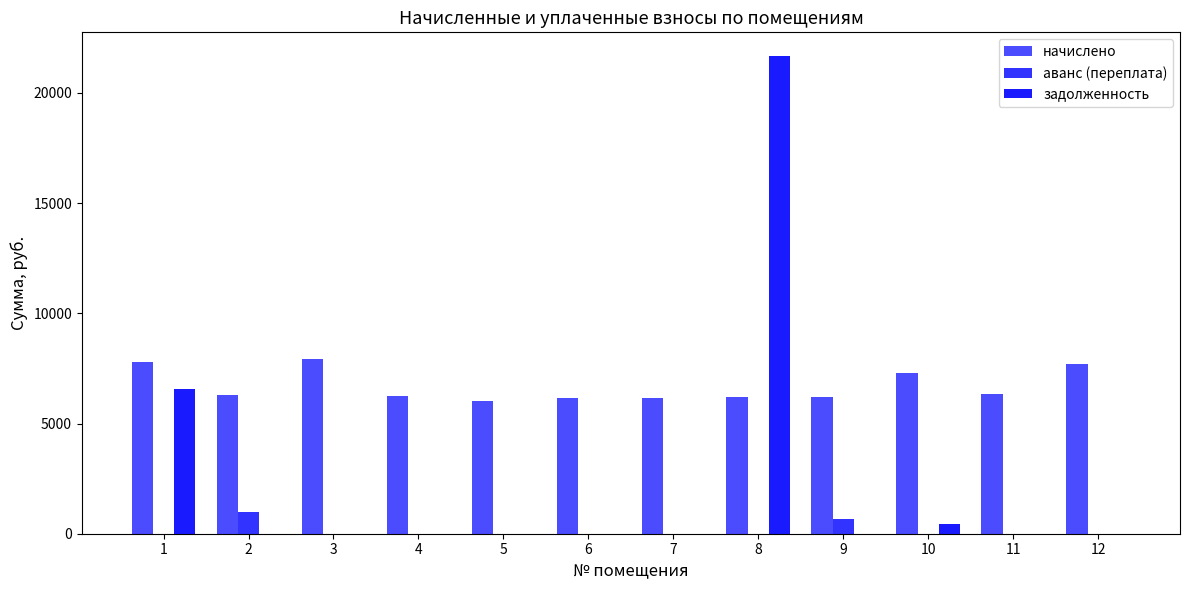

How many data points in начислено are above 6296?

6